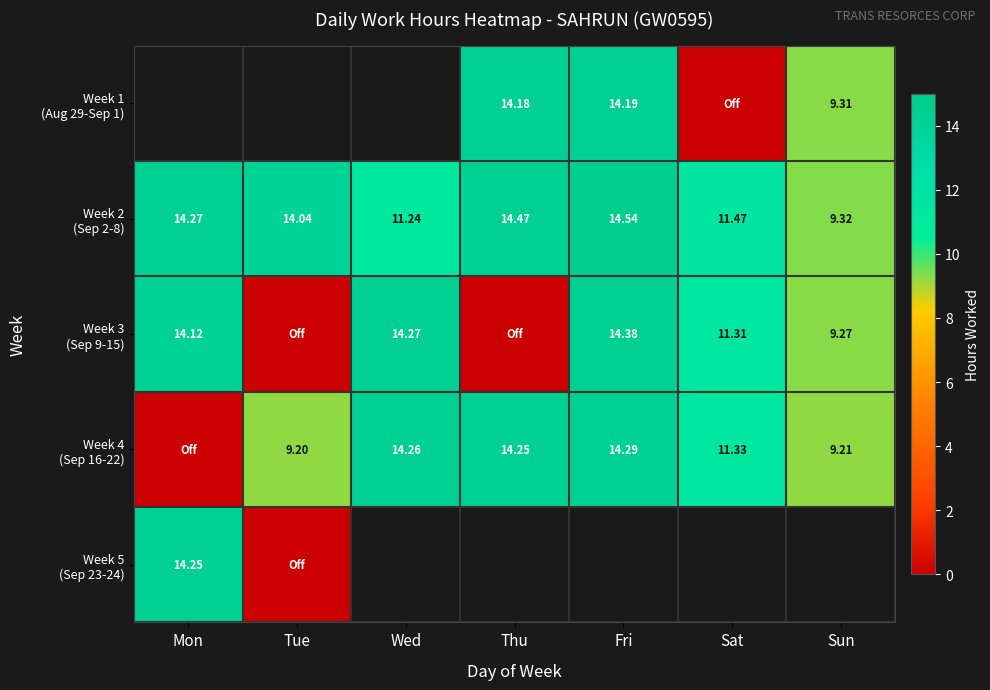

Which category has the lowest value across all series?

Sat